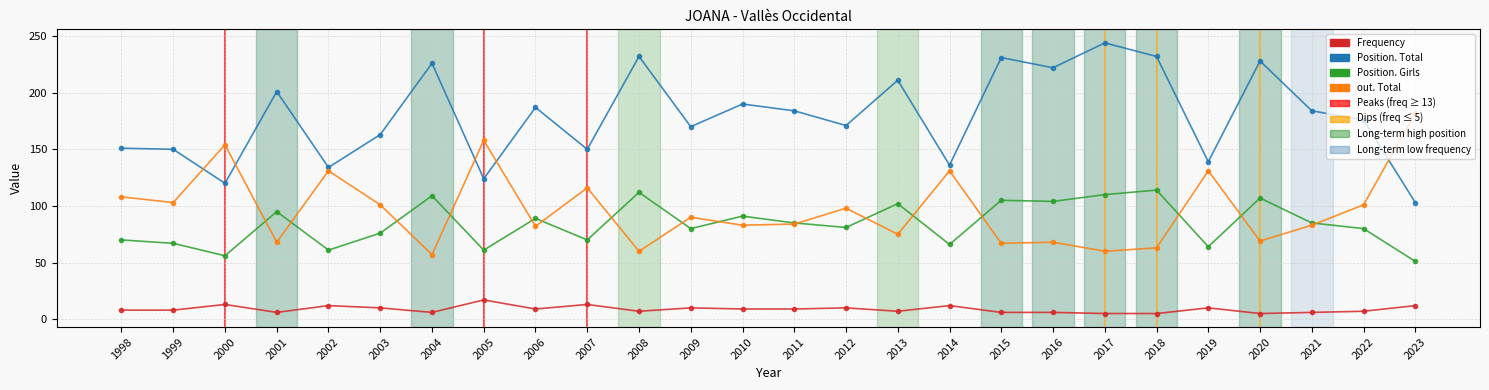

Which series has the largest range (max minus min)?

Position. Total